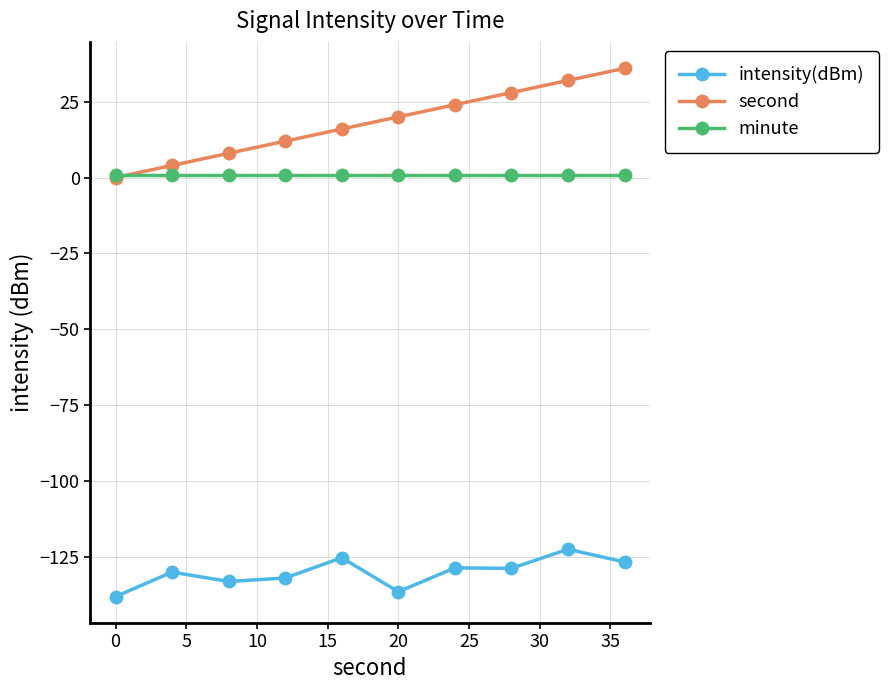

What is the lowest value of the intensity(dBm) series?

-138.1